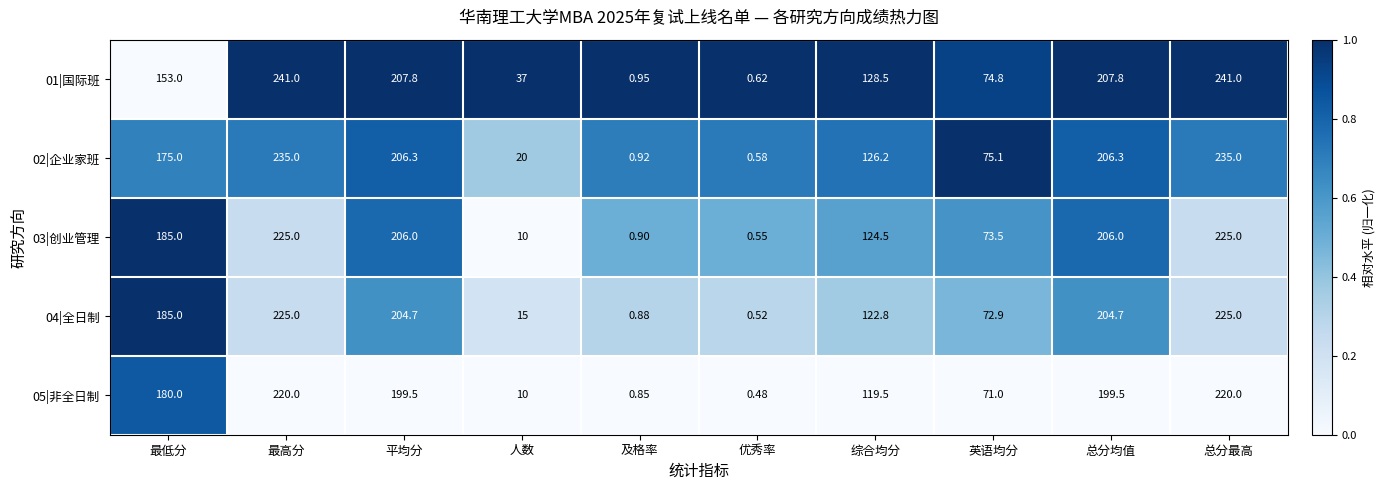

Is the value of 01|国际班 at 最高分 greater than the value of 05|非全日制 at 平均分?

Yes